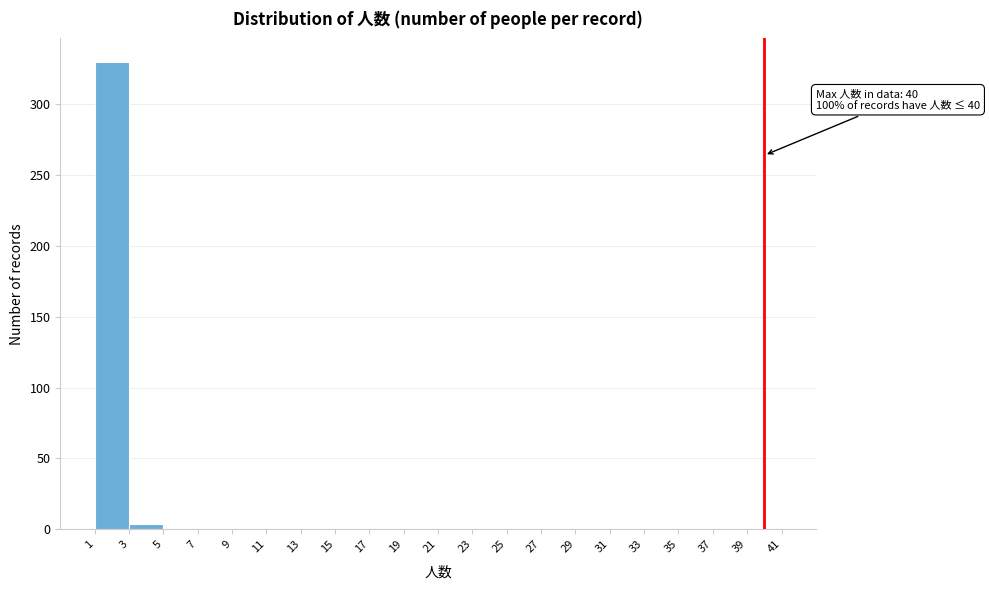

Over which range of the x-axis is the bar tallest?

1 to 3